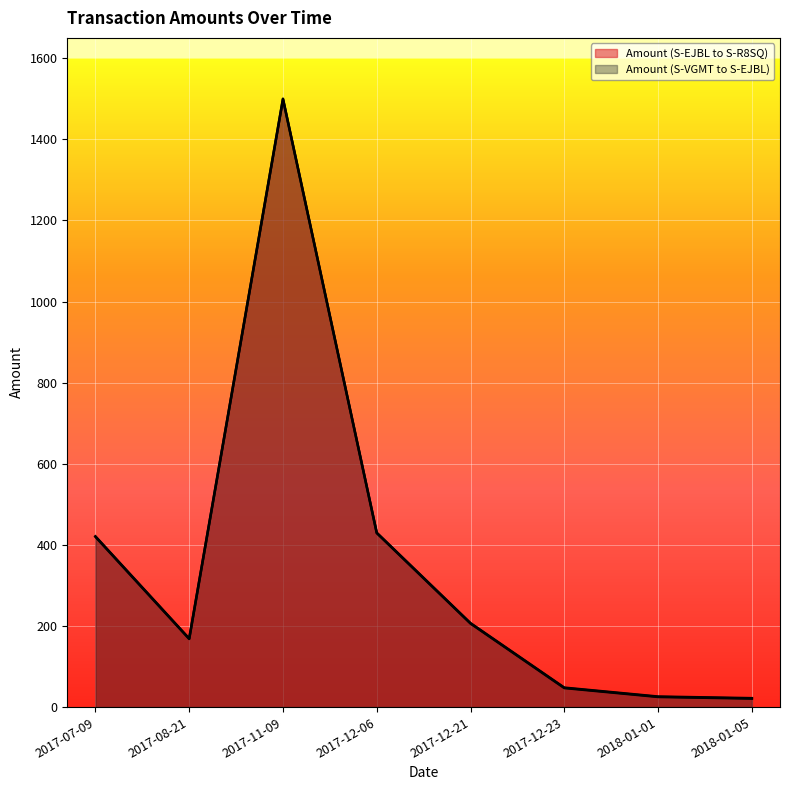

True or false: Amount (S-EJBL to S-R8SQ) and Amount (S-VGMT to S-EJBL) intersect in this chart.

False